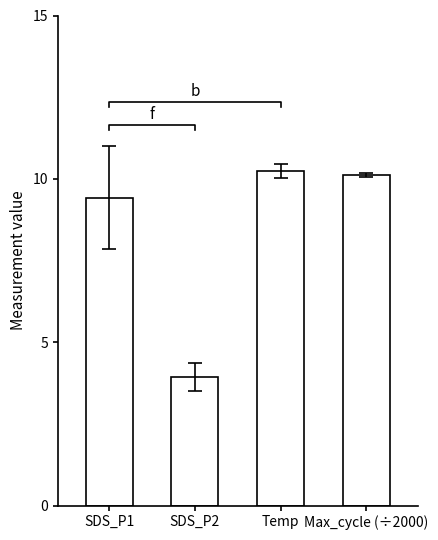

What is the sum of all values?

33.7